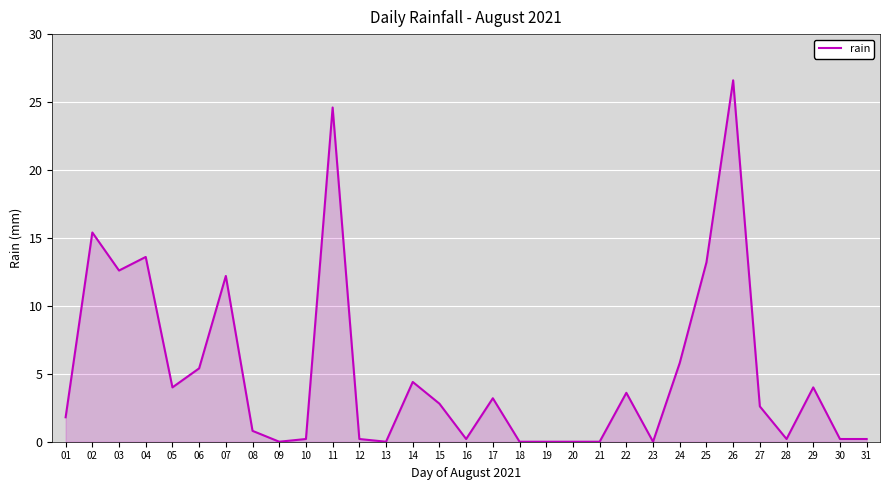

What is the difference between the values at 17 and 18?

3.2